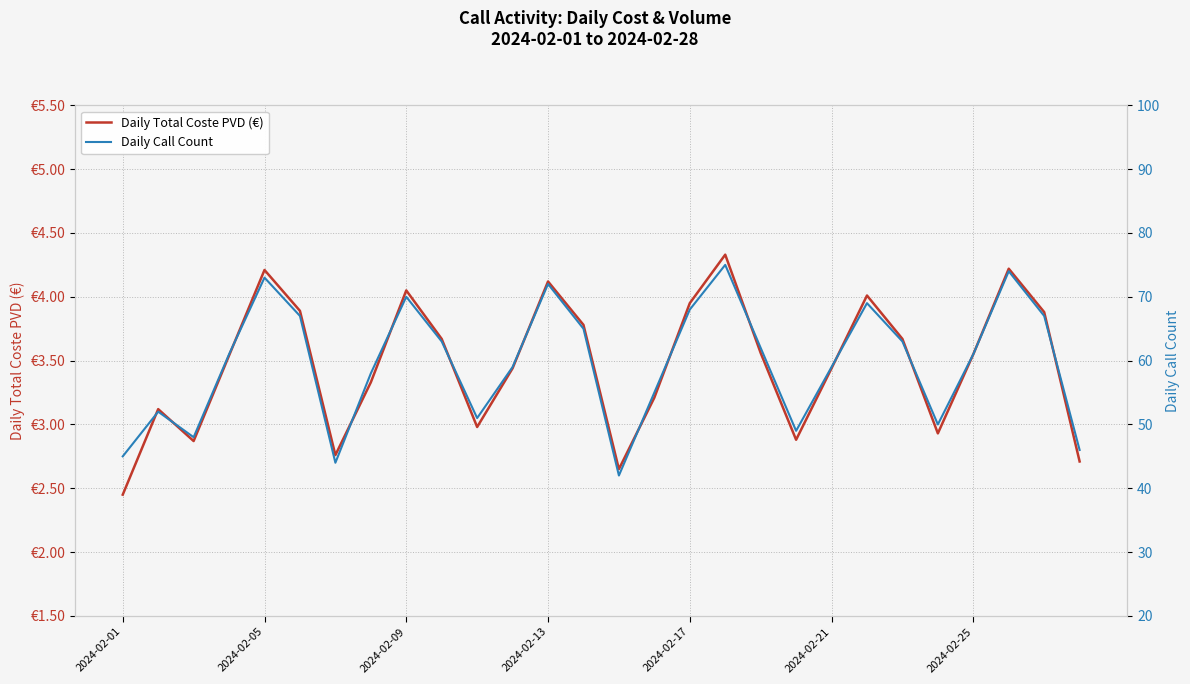

True or false: Daily Total Coste PVD (€) and Daily Call Count cross at least once.

False